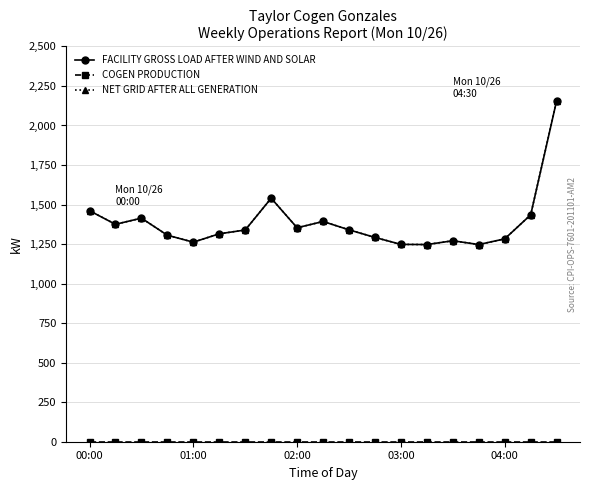

Is this an area chart (filled region under the line)?

No